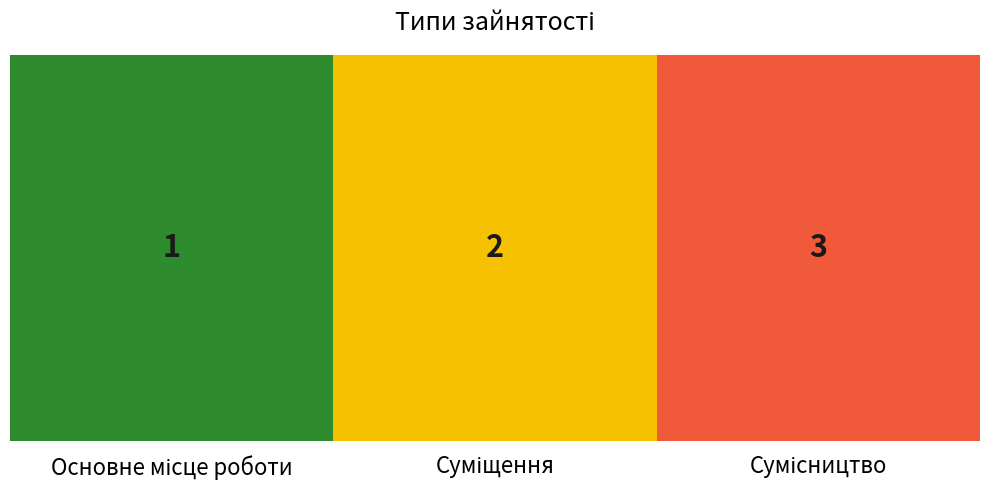

What is the difference between the maximum and second lowest values?

1